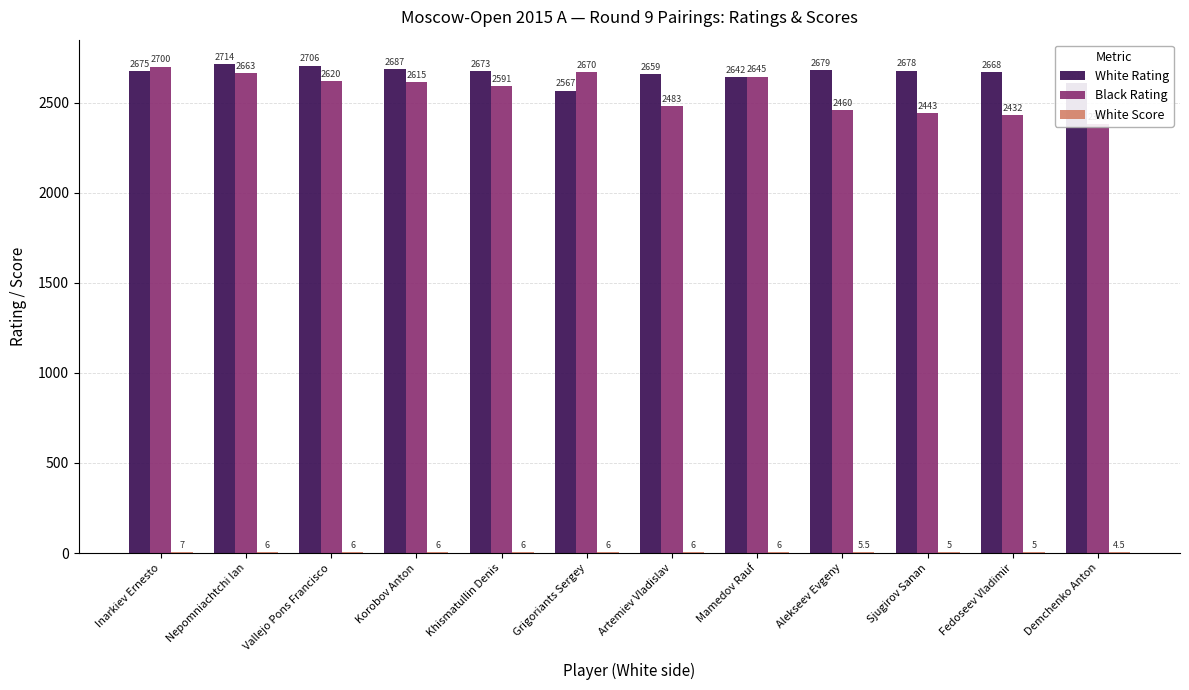

What position from the right is Demchenko Anton?

1